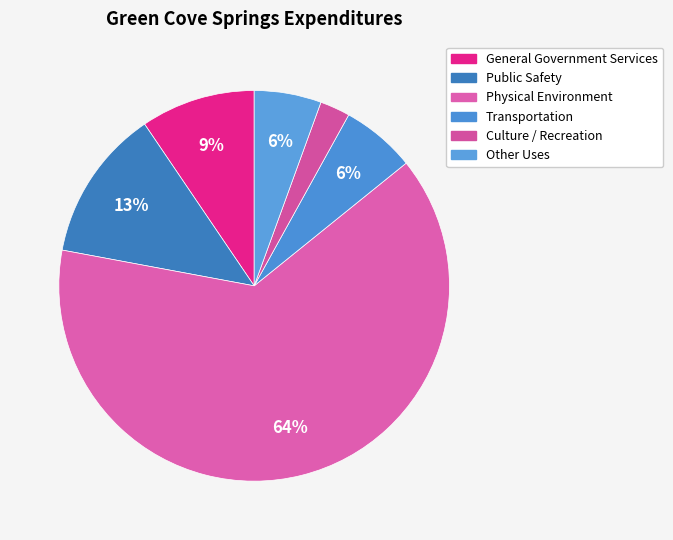

Rank the categories by value from highest to lowest.

Physical Environment, Public Safety, General Government Services, Transportation, Other Uses, Culture / Recreation